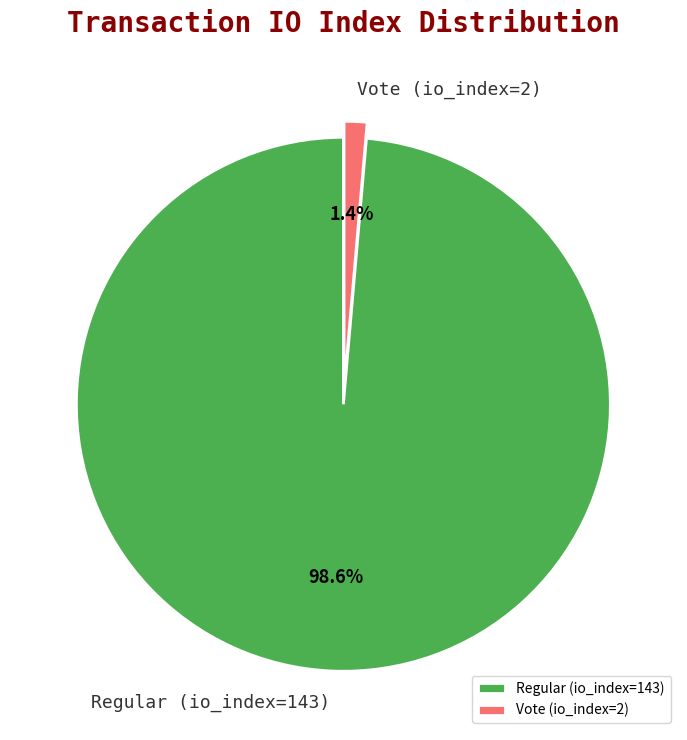

How many segments does this pie chart have?

2